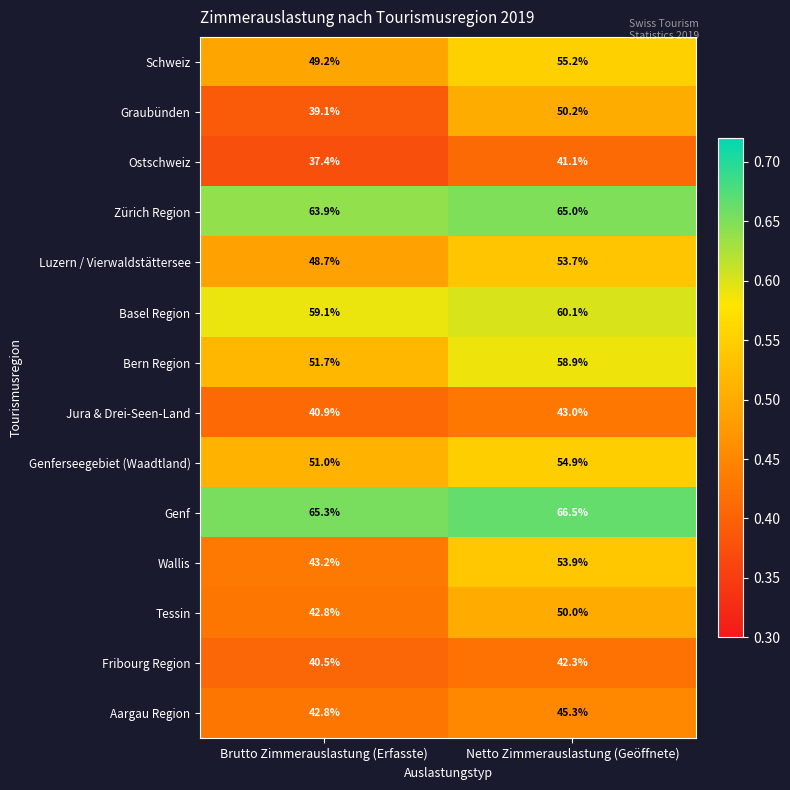

Which series has the largest total across all categories?

Genf